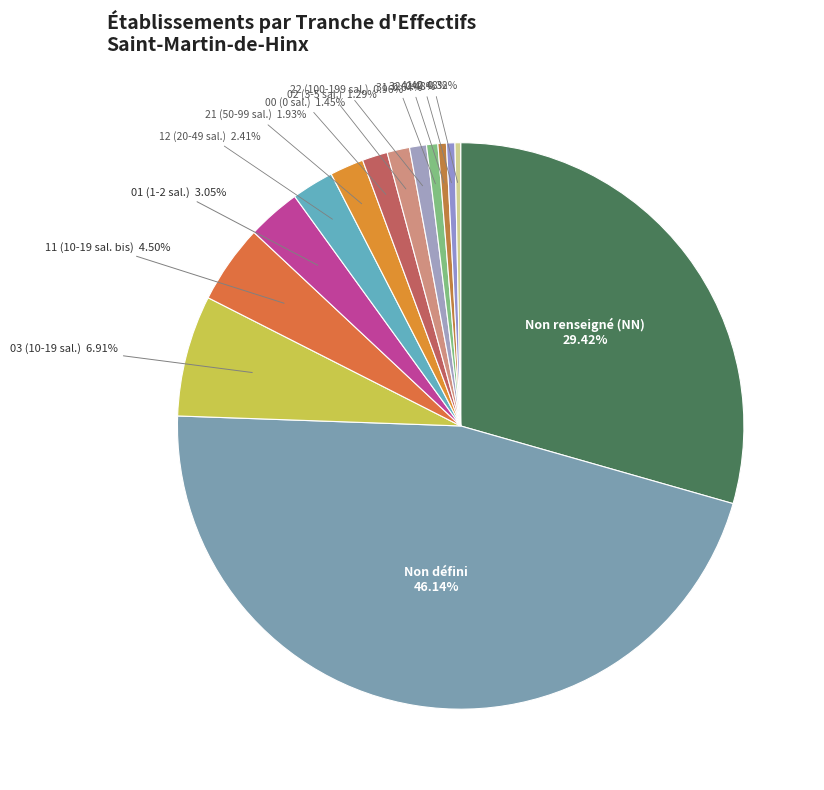

Count the number of slices in the pie.

14